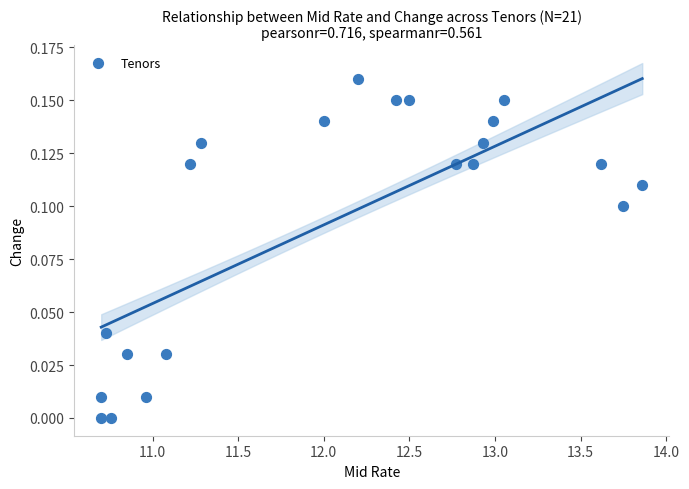

What is the range of X values (max minus min)?

3.2